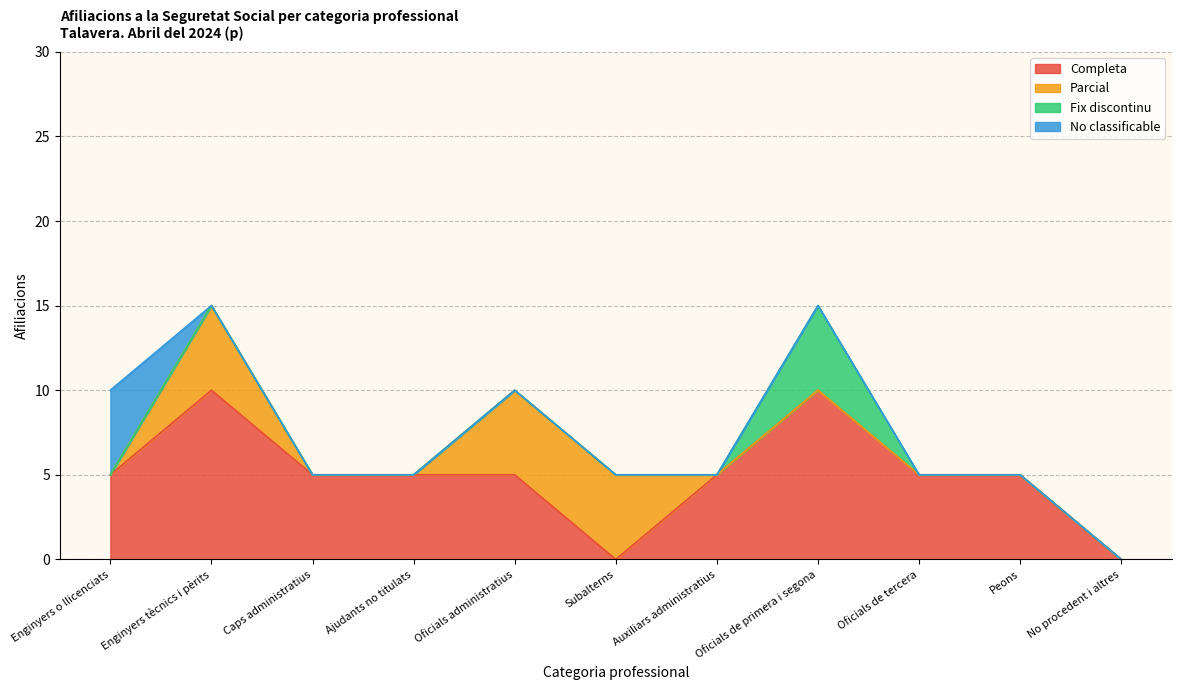

What is the maximum value for No classificable?

5